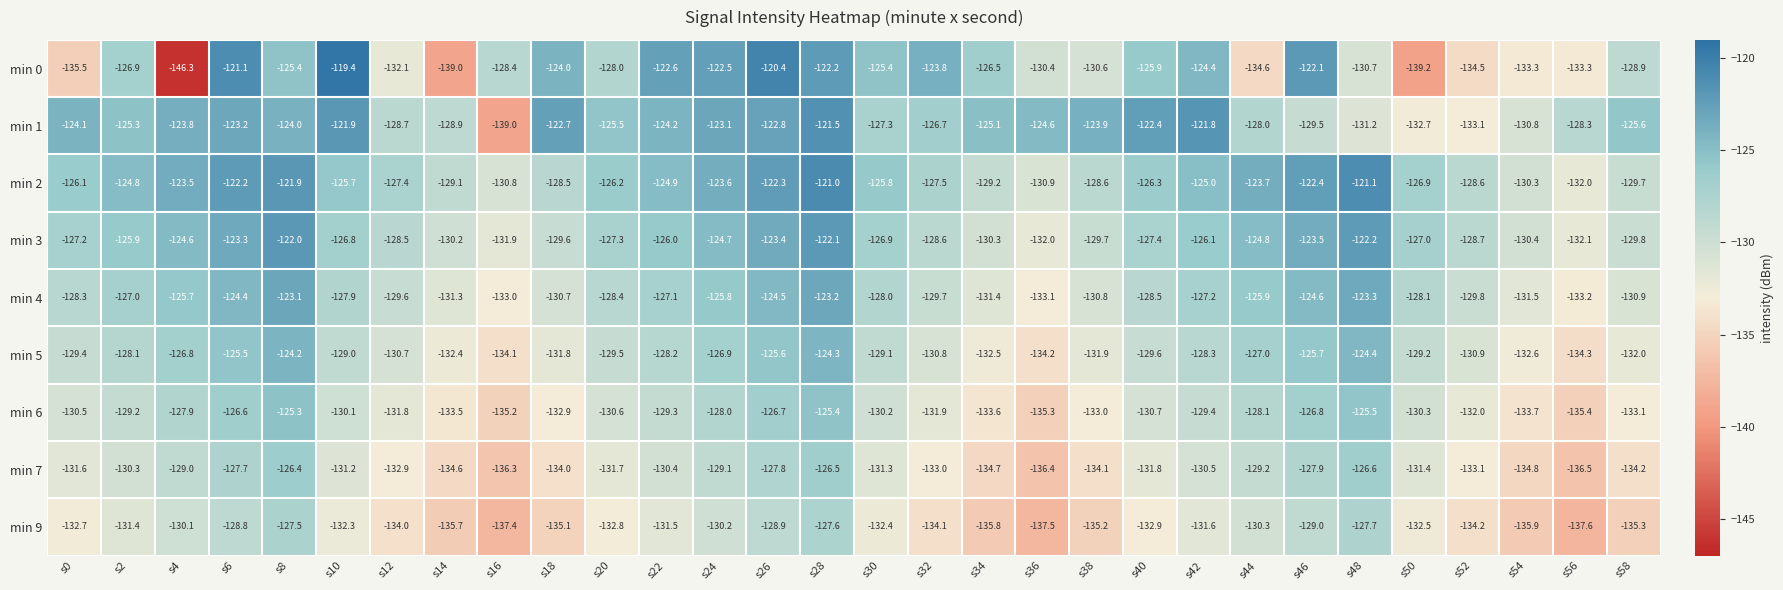

Is it true that min 2 equals -180.3 at s46?

False